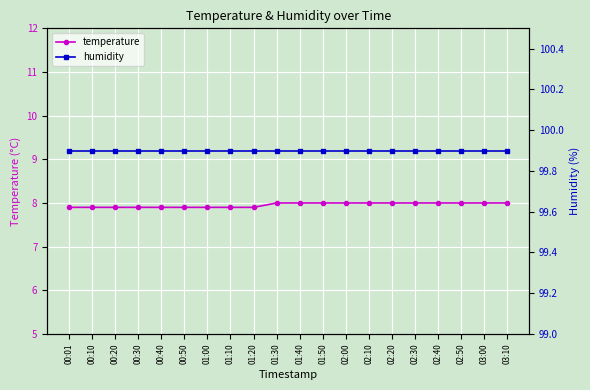

What is the total value across all series at 03:00?

107.9